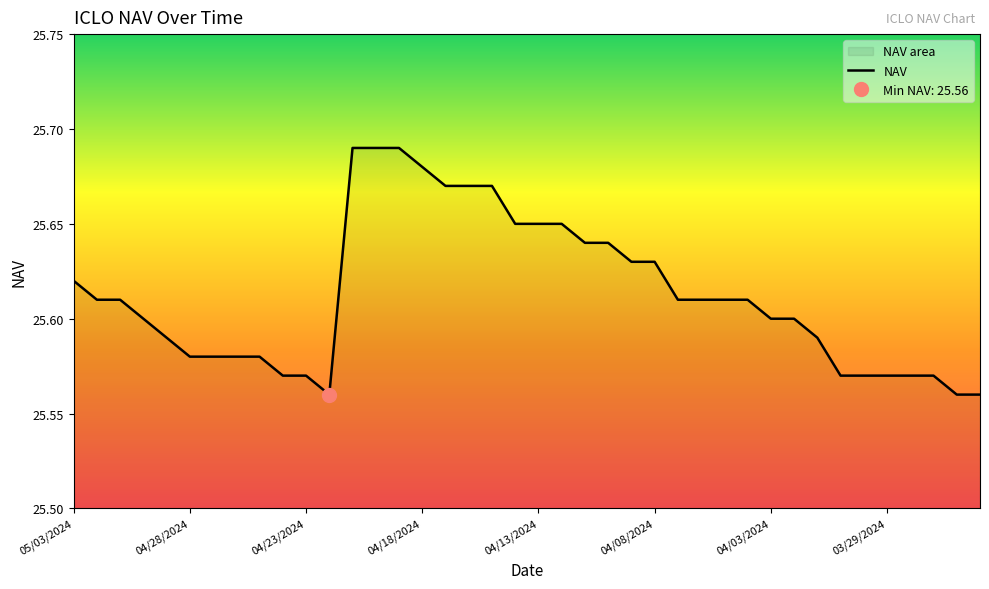

At which category does the data reach its first local valley?

11